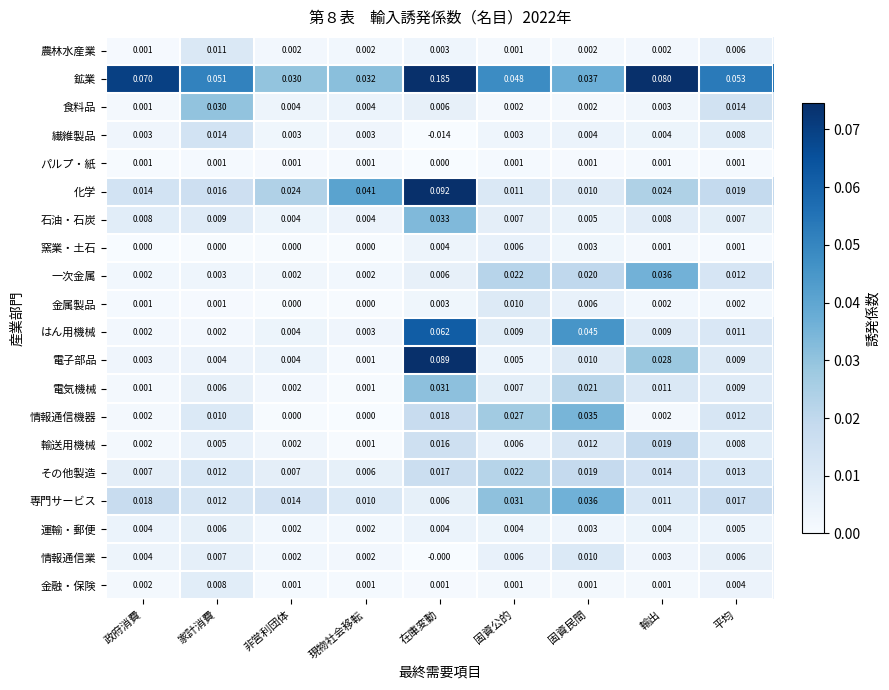

How many distinct data groups are displayed?

20